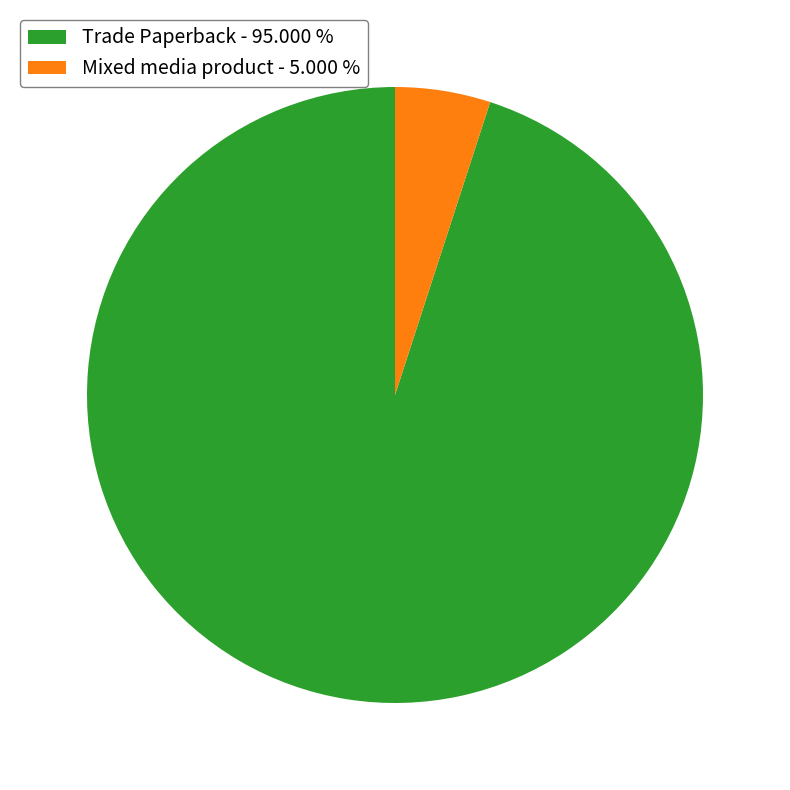

Is the sum of Mixed media product and Trade Paperback greater than half?

Yes